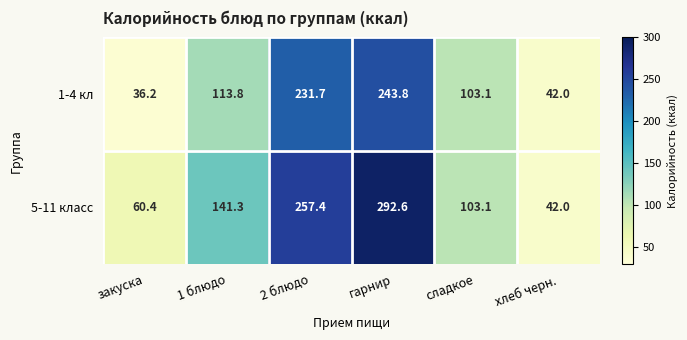

What is the lowest value of the 1-4 кл series?

36.2